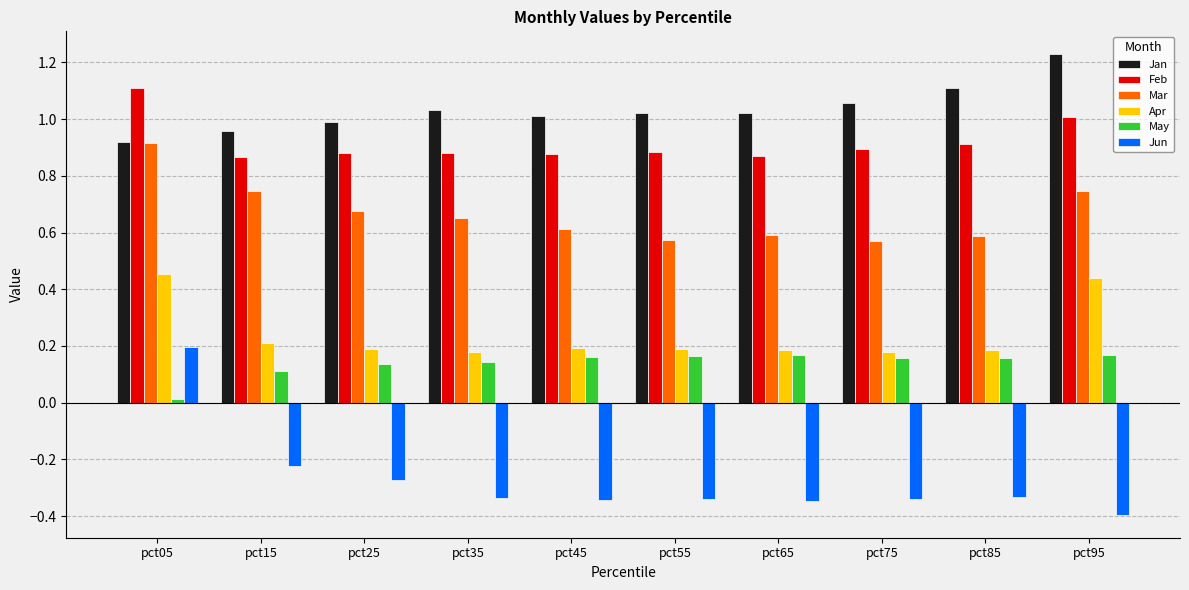

How many Mar values are between 0 and 1?

10